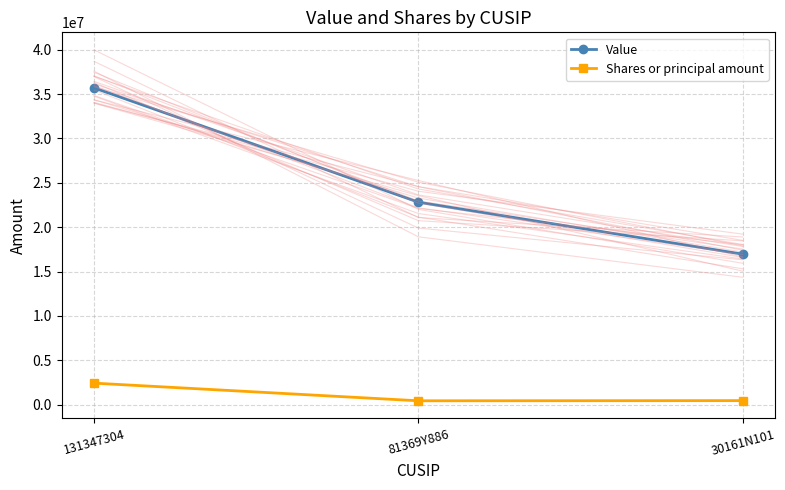

What is the total value across all series at 81369Y886?

23242000